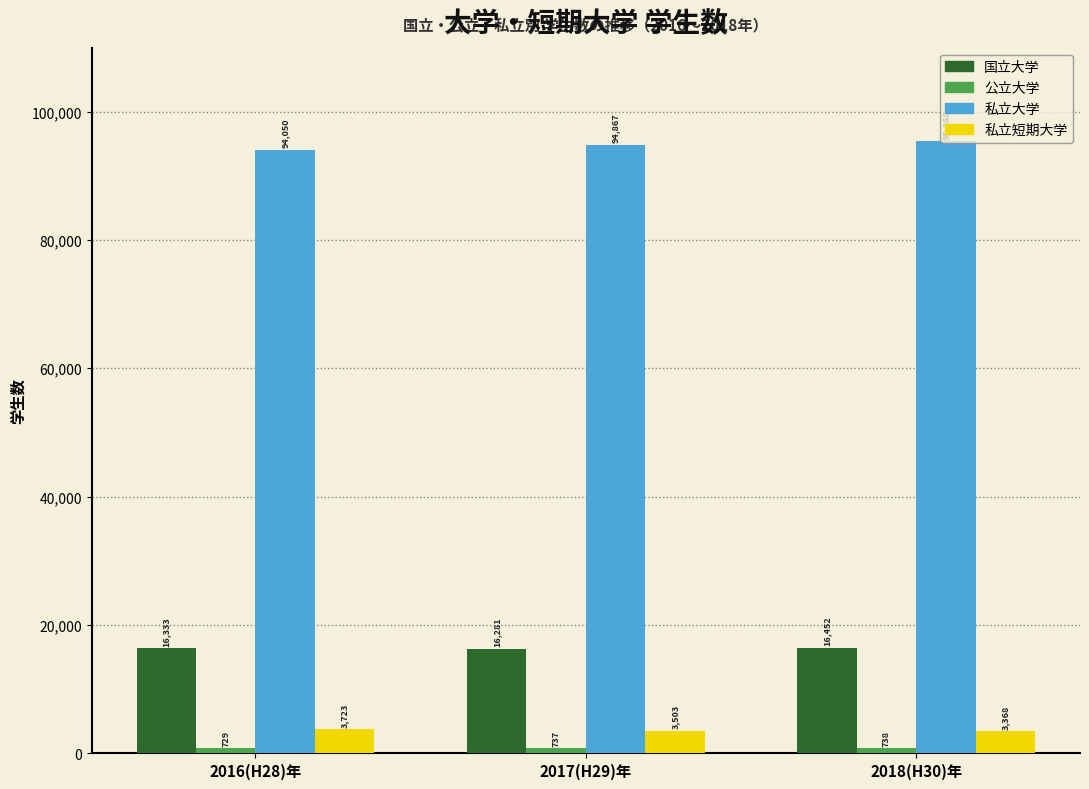

Which series has the largest range (max minus min)?

私立大学